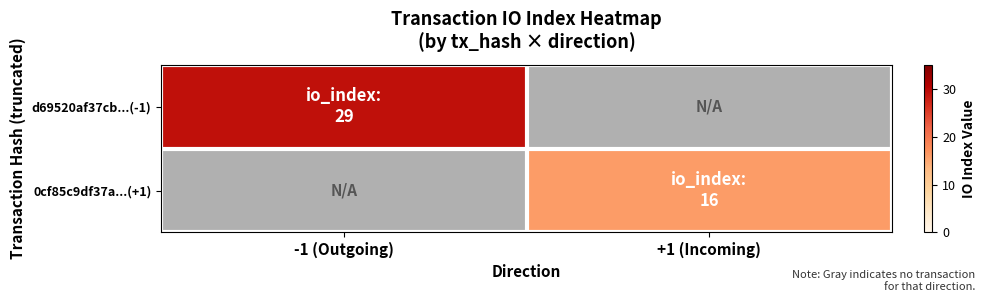

At which label is d69520af37cb...(-1) closest to 29?

-1 (Outgoing)